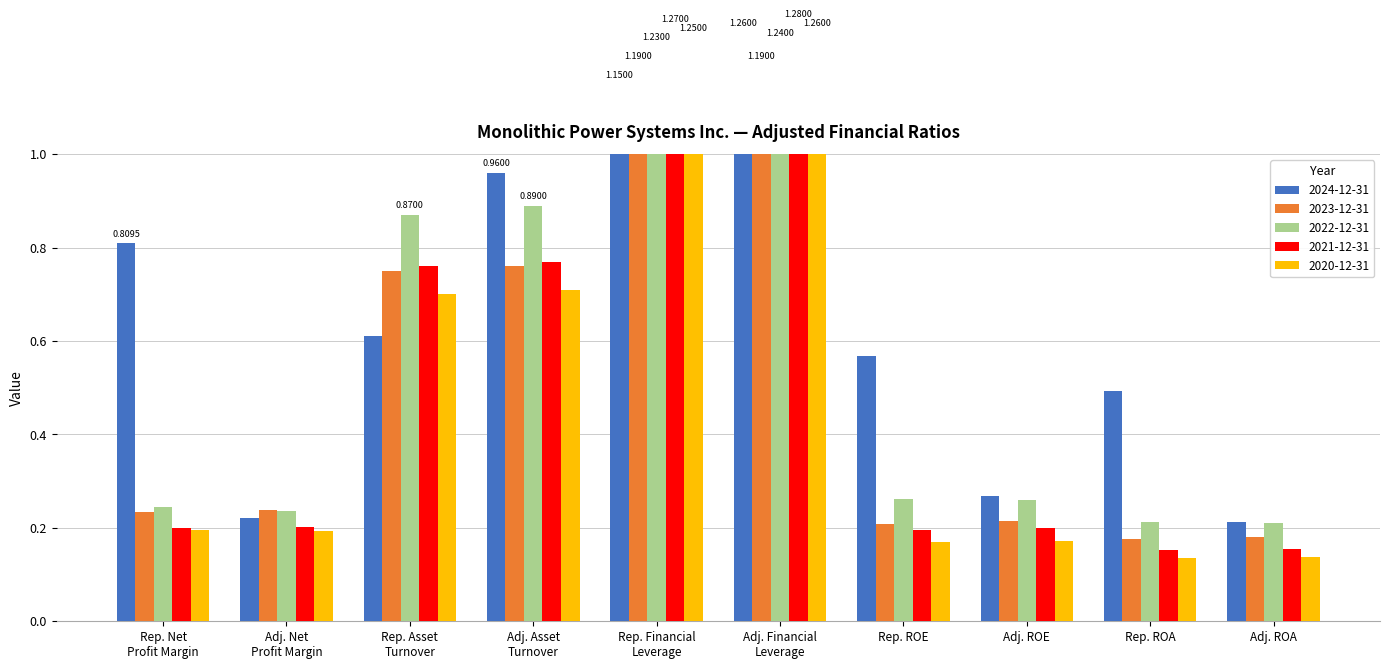

At which category does the chart reach its peak across all series?

Adj. Financial Leverage